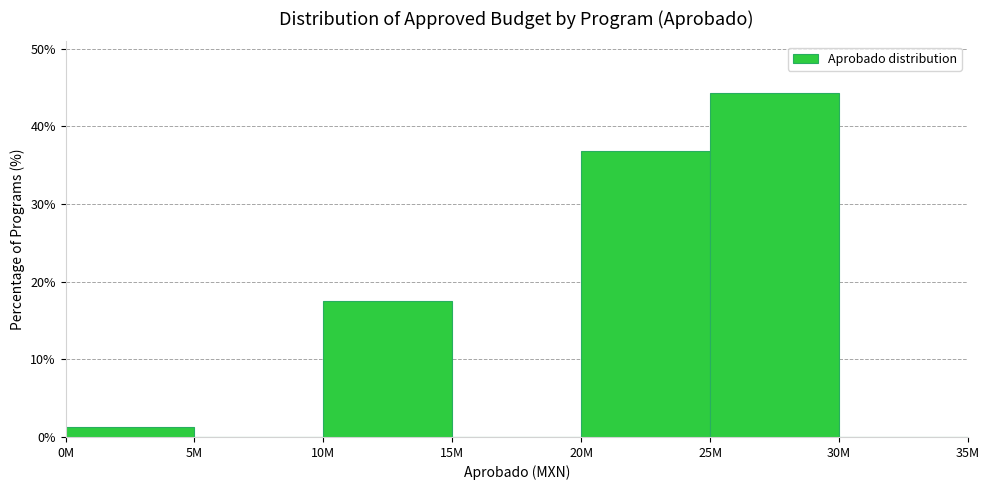

Reading right to left, what are all the values shown in this chart?

30M=0.0	25M=44.3	20M=36.9	15M=0.0	10M=17.5	5M=0.0	0M=1.3